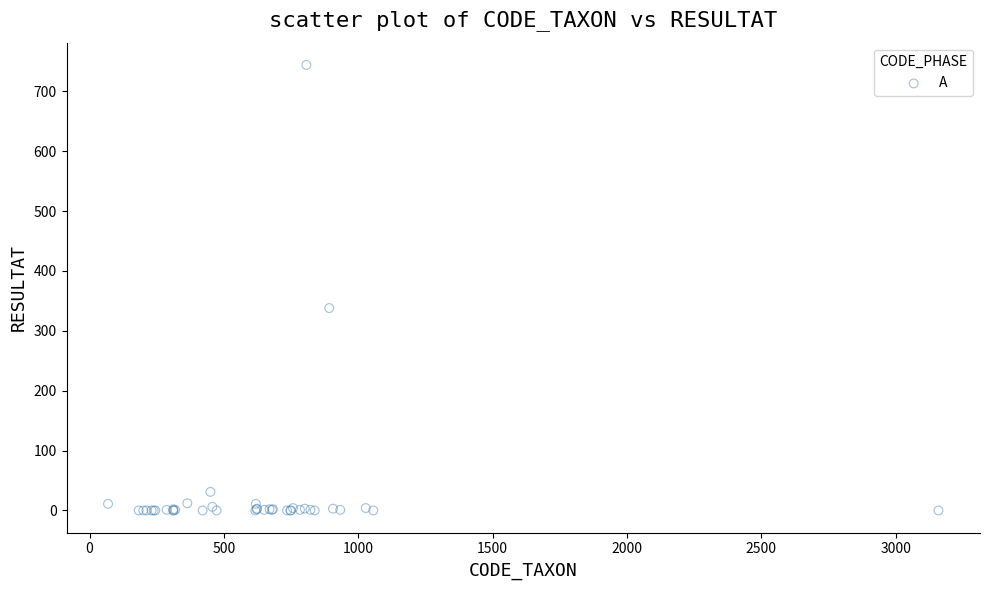

What Y value in the scatter plot is closest to 372?

338